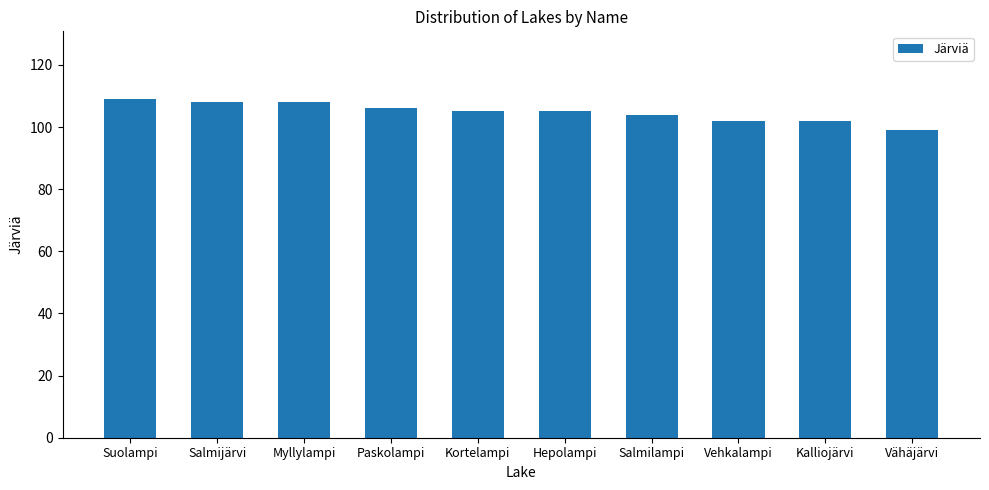

What is the ratio of the value at Vehkalampi to the value at Kortelampi?

1.0